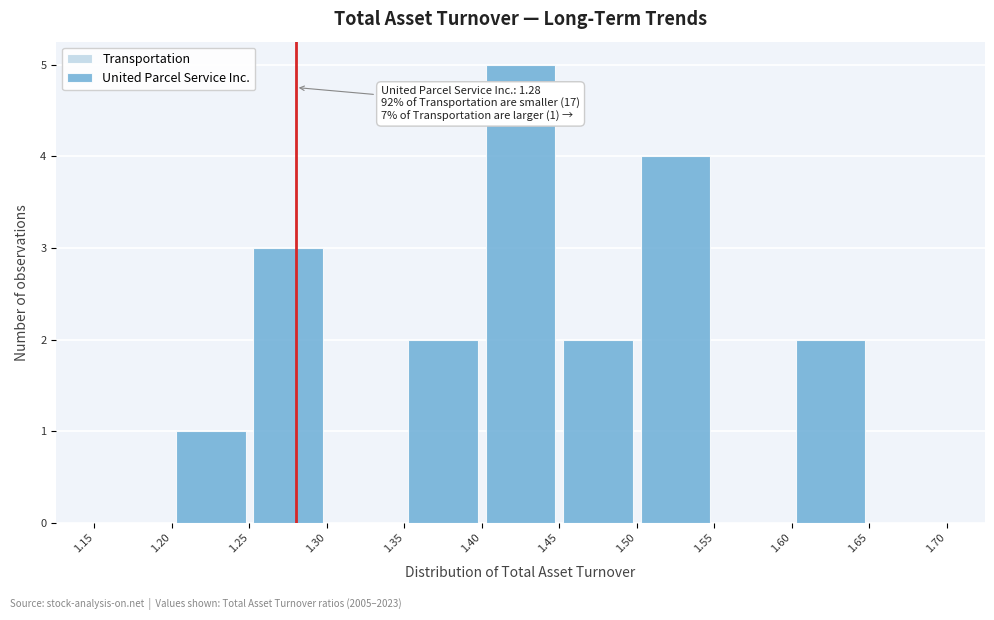

Which range on the x-axis has the tallest bar?

1.40 to 1.45